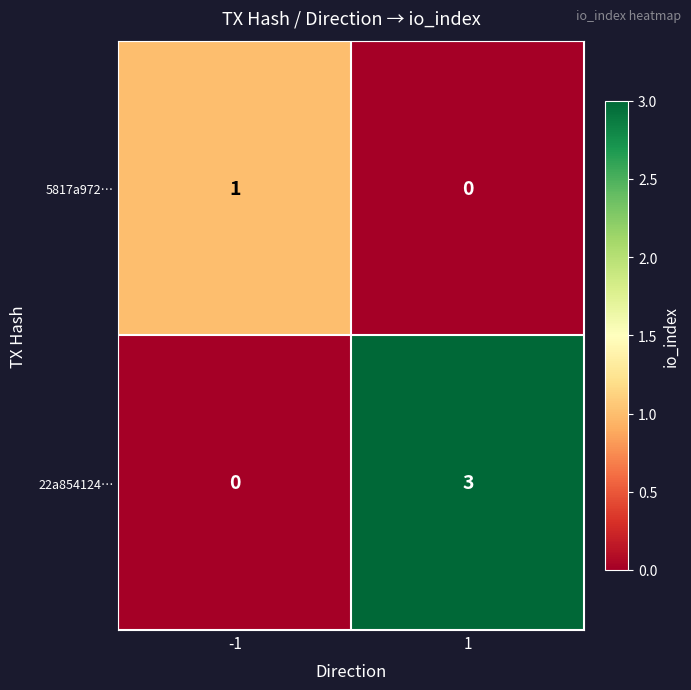

What is the spread (max minus min) of values at -1?

1